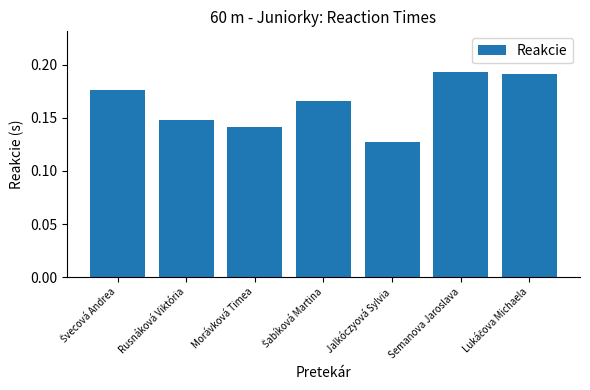

True or false: the data shows 0.1 at Semanova Jaroslava.

False